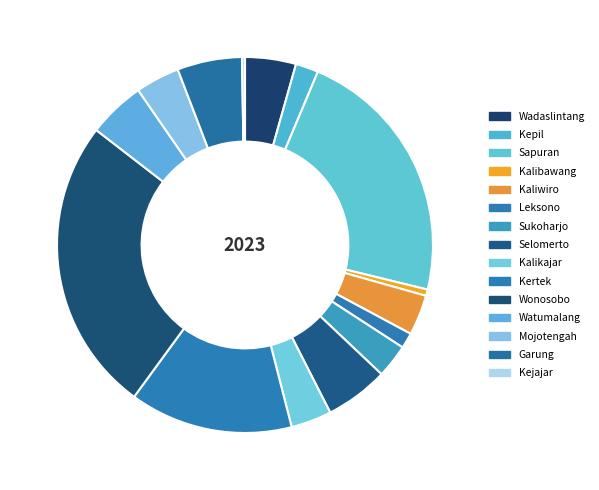

True or false: Sukoharjo accounts for 1% of the total.

False